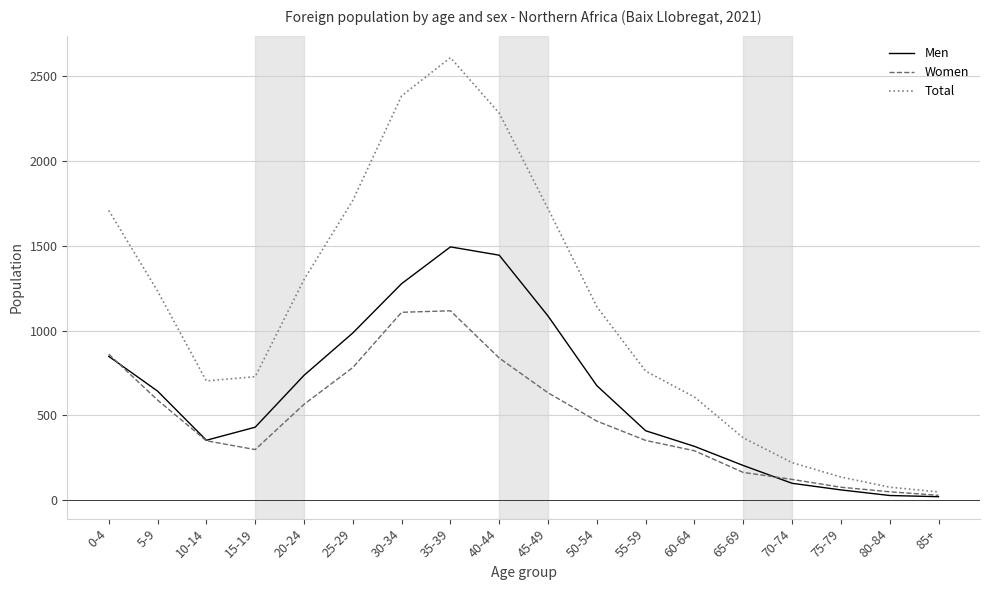

Does the chart display data point markers on the line(s)?

No